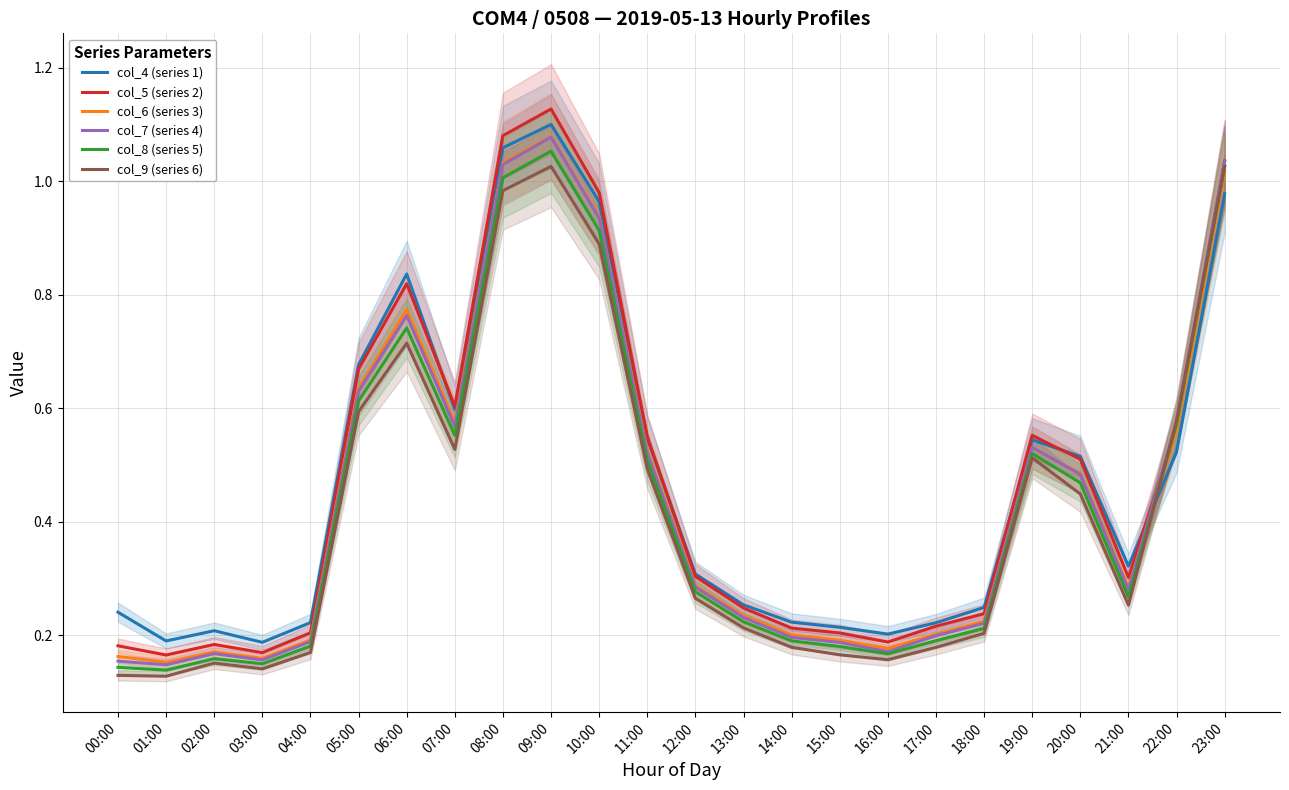

Which series has the largest range (max minus min)?

col_5 (series 2)